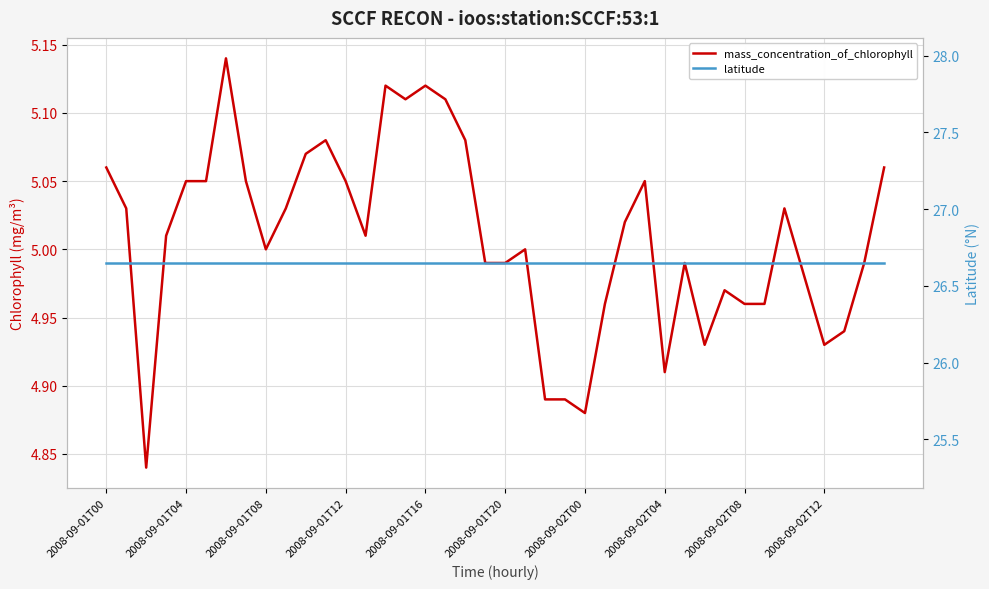

What are all the series names shown in the legend?

mass_concentration_of_chlorophyll, latitude